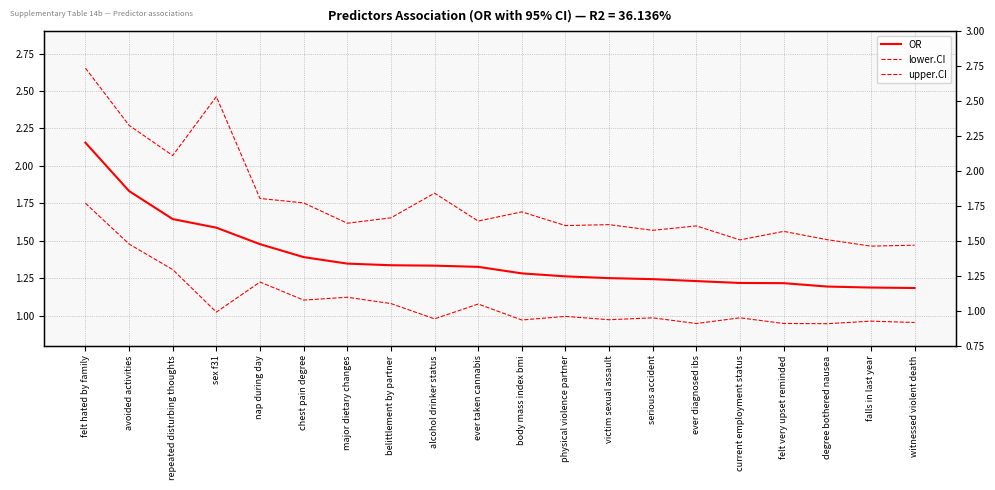

What position from the right is alcohol drinker status?

12